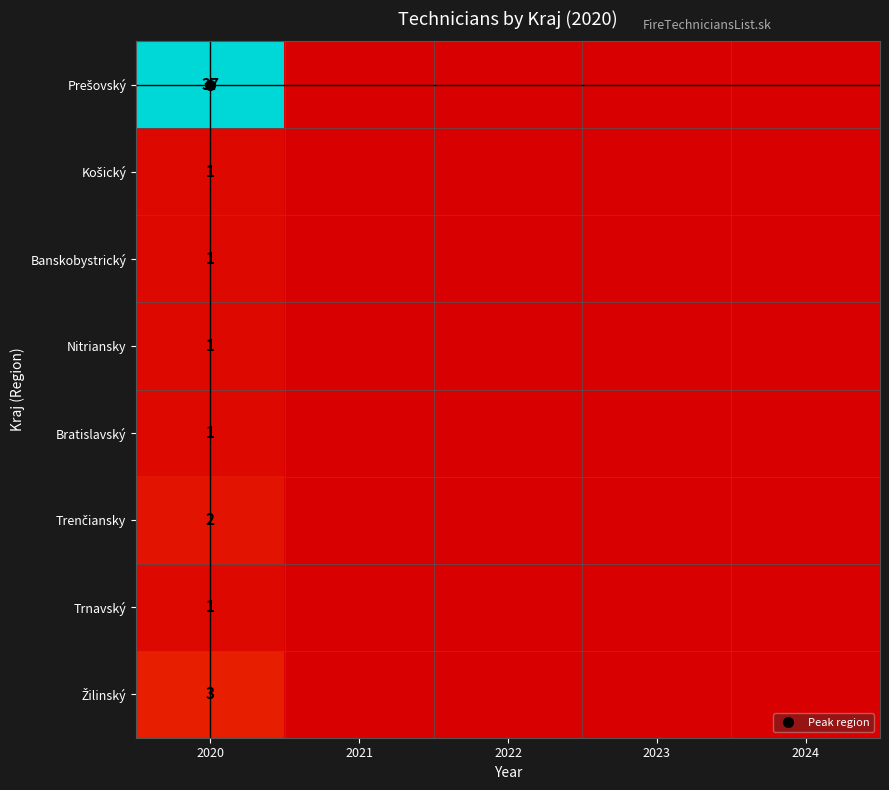

List the labels in order of Košický value, smallest first.

2021, 2022, 2023, 2024, 2020